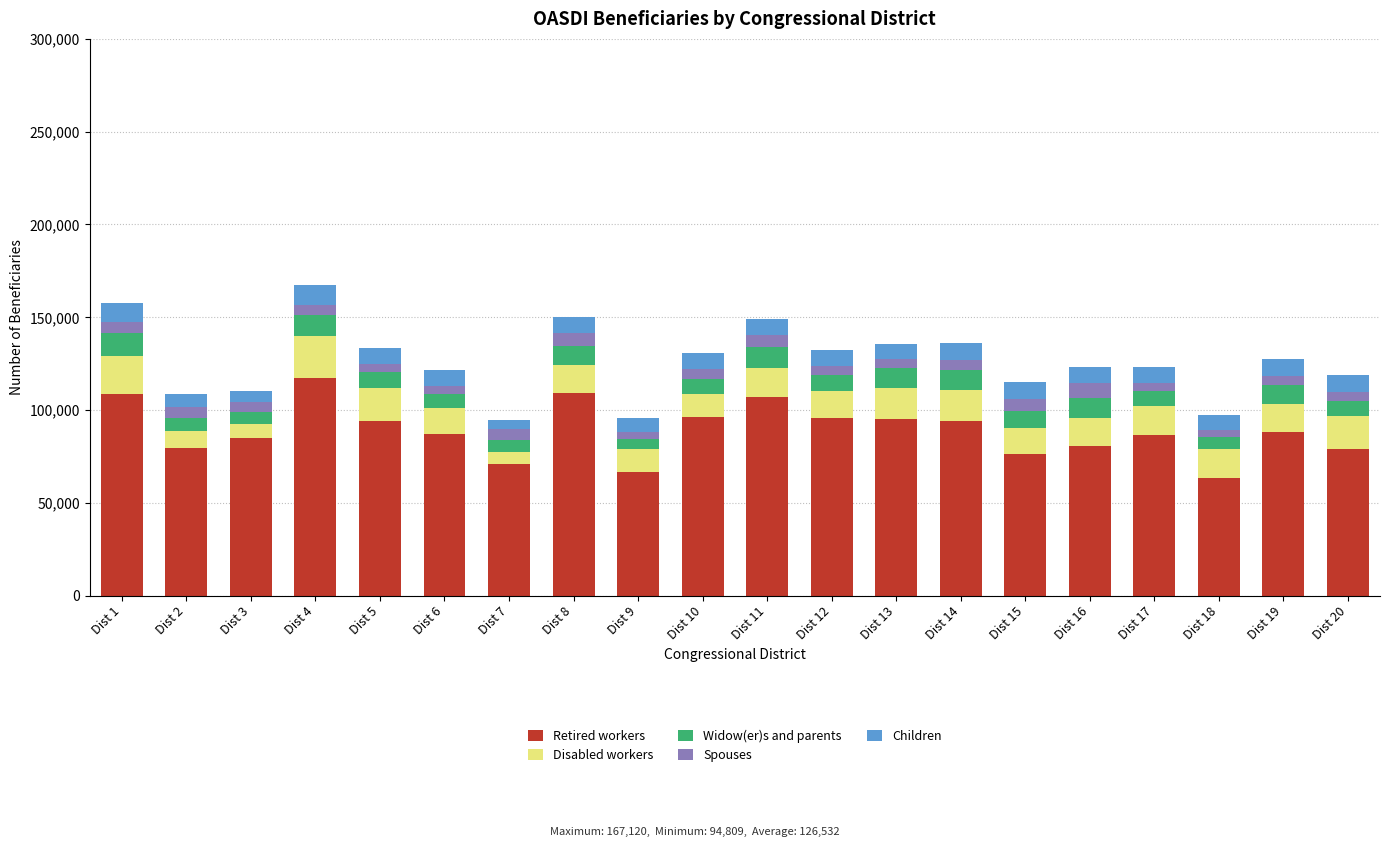

What is the minimum value for Retired workers?

63598